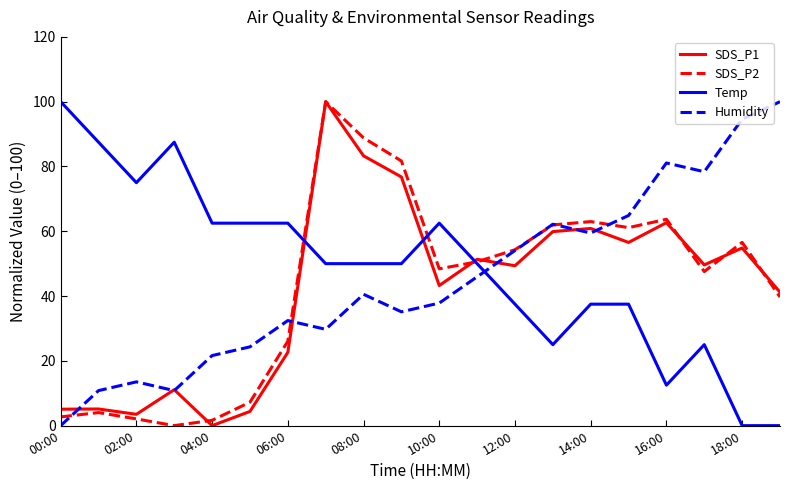

What is the maximum value for Humidity?

100.0